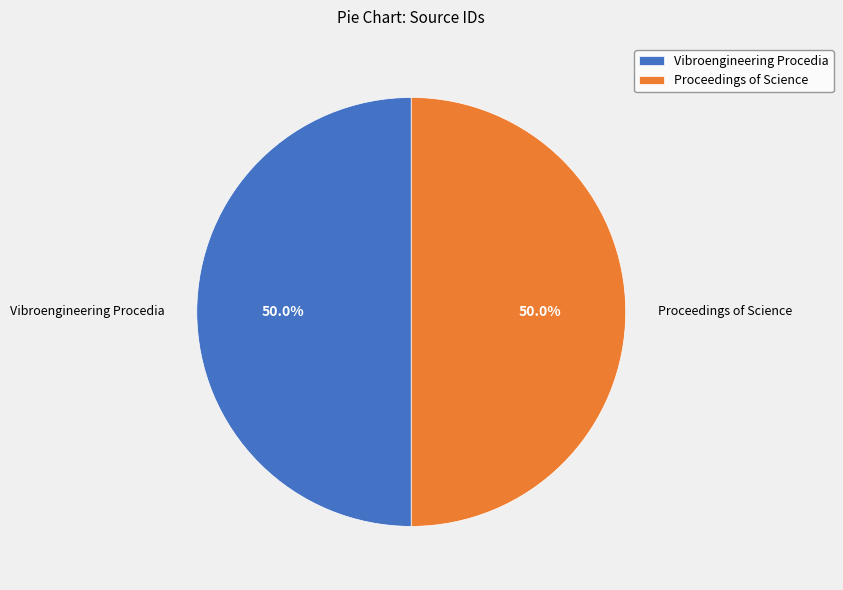

What percentage is NOT represented by Vibroengineering Procedia?

50.0%